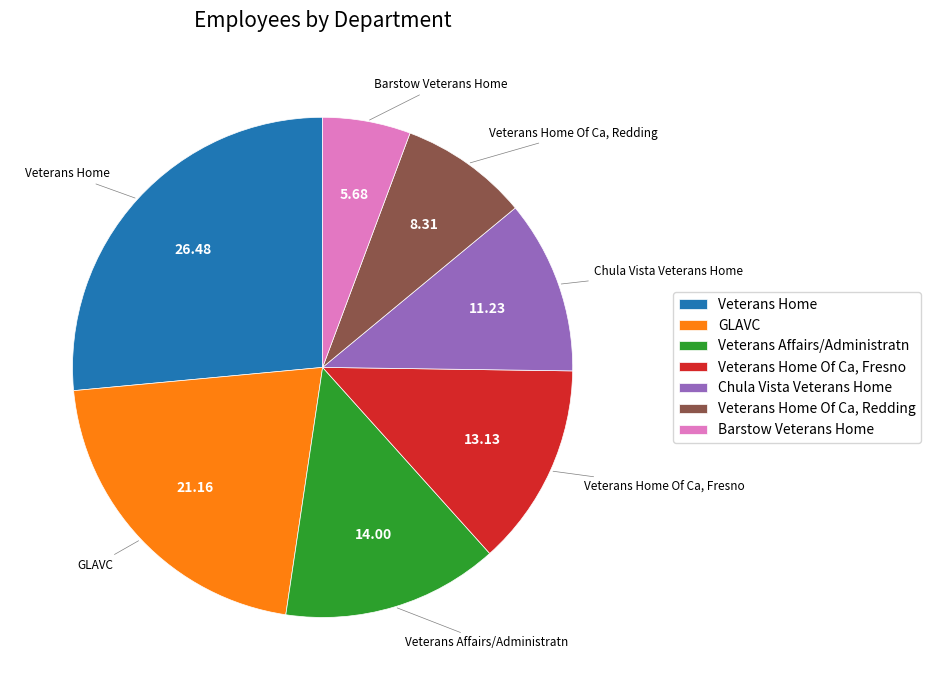

Which slice is the smallest?

Barstow Veterans Home